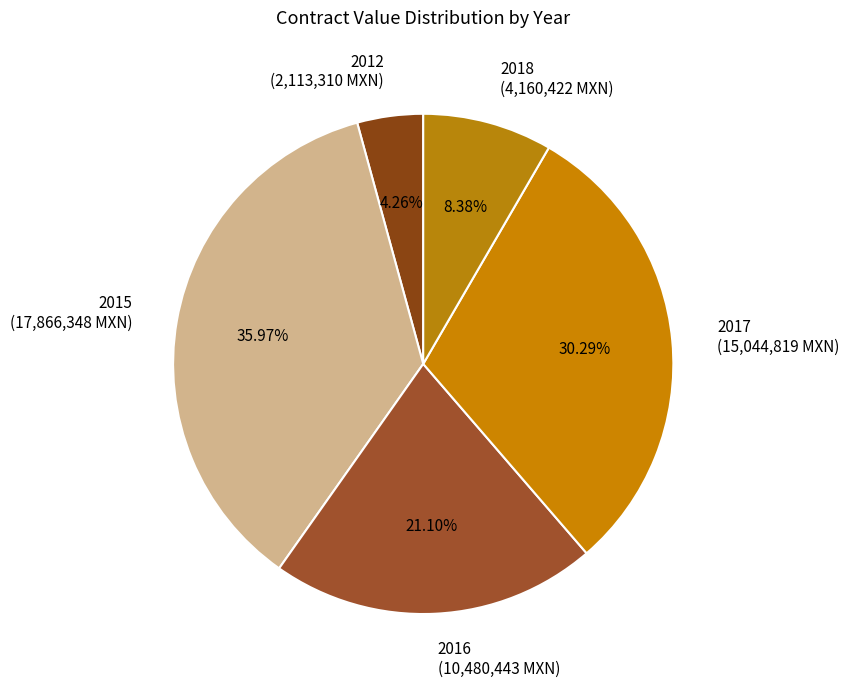

Rank the categories by value from lowest to highest.

2012, 2018, 2016, 2017, 2015